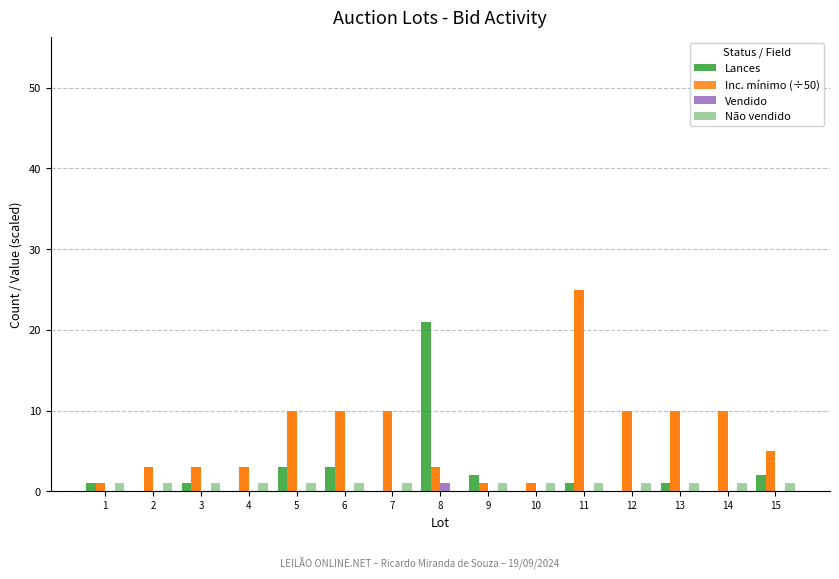

Reading left to right, transcribe all the data shown in this chart.

Lances: 1	0	1	0	3	3	0	21	2	0	1	0	1	0	2
Inc. mínimo (÷50): 1	3	3	3	10	10	10	3	1	1	25	10	10	10	5
Vendido: 0	0	0	0	0	0	0	1	0	0	0	0	0	0	0
Não vendido: 1	1	1	1	1	1	1	0	1	1	1	1	1	1	1